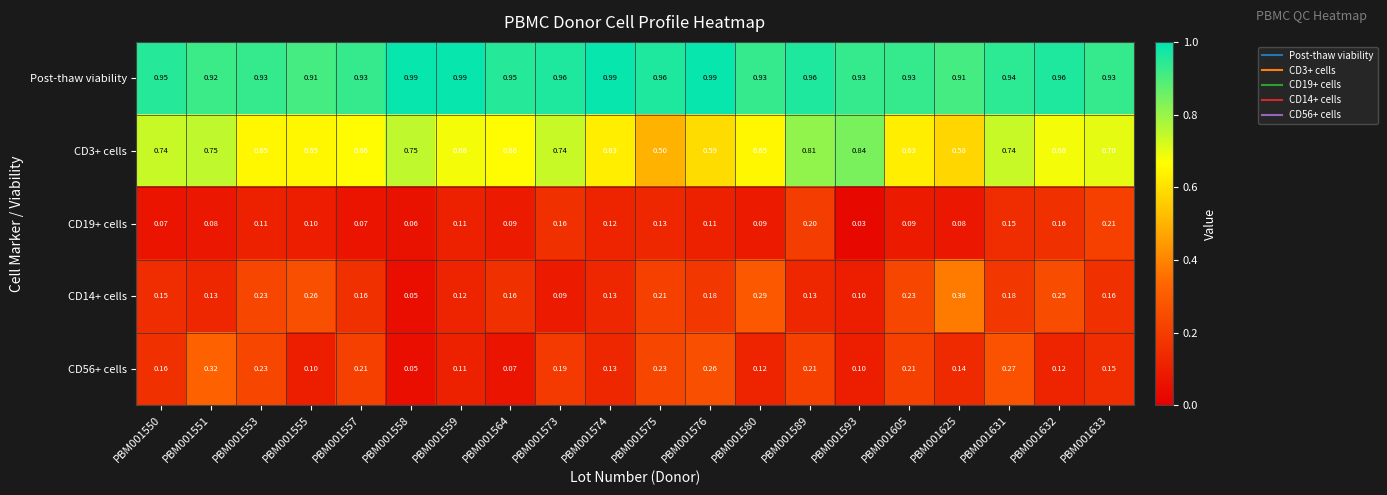

Which series has the largest total across all categories?

Post-thaw viability